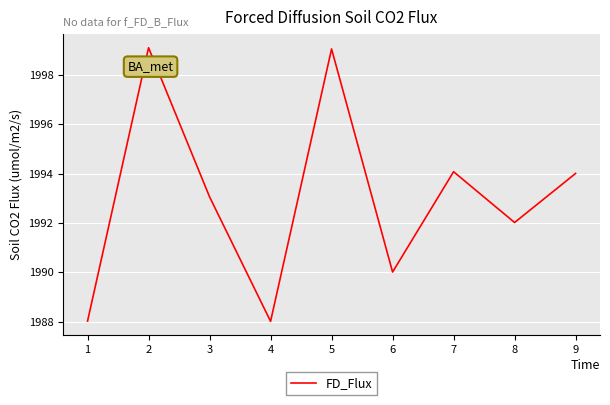

How many interior local peaks (higher than both neighbors) does the data have?

3